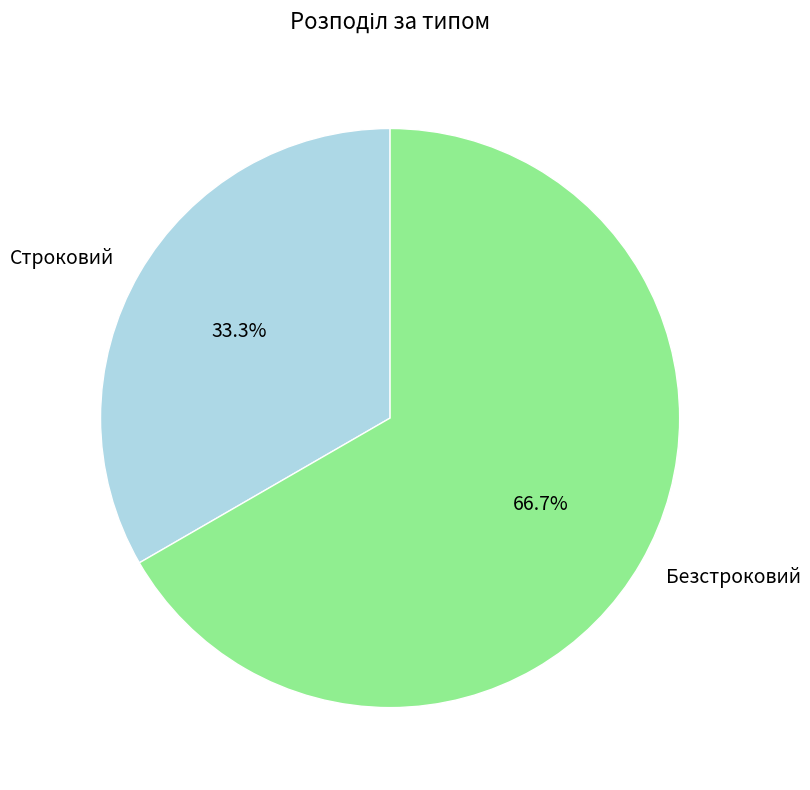

Which slice represents more than half of the pie?

Безстроковий